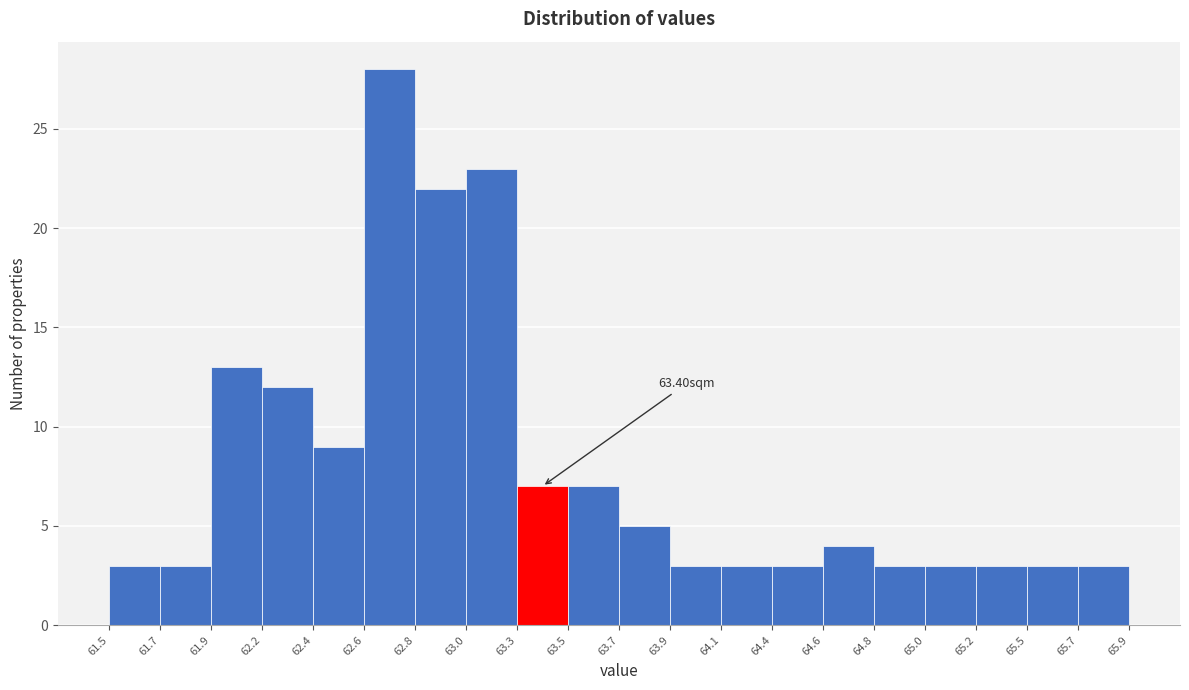

Which range on the x-axis has the tallest bar?

62.6 to 62.8